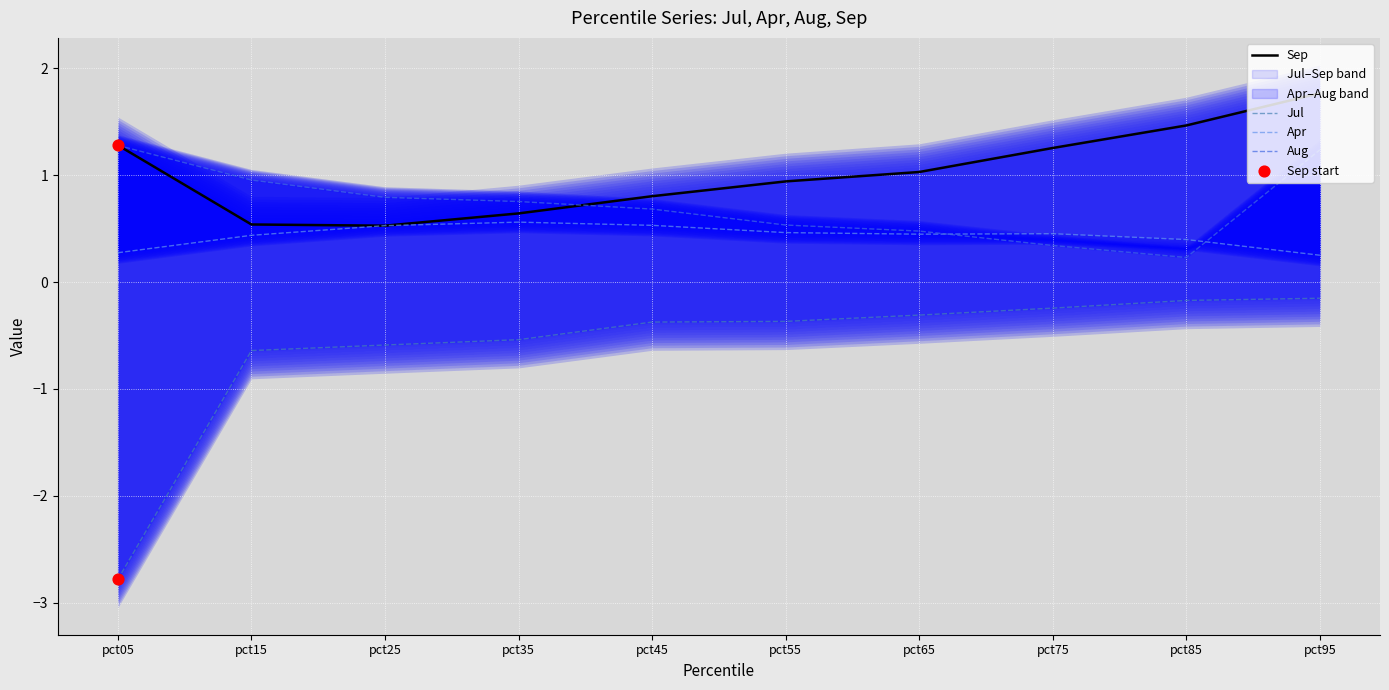

What are all the series names shown in the legend?

Sep, Jul, Apr, Aug